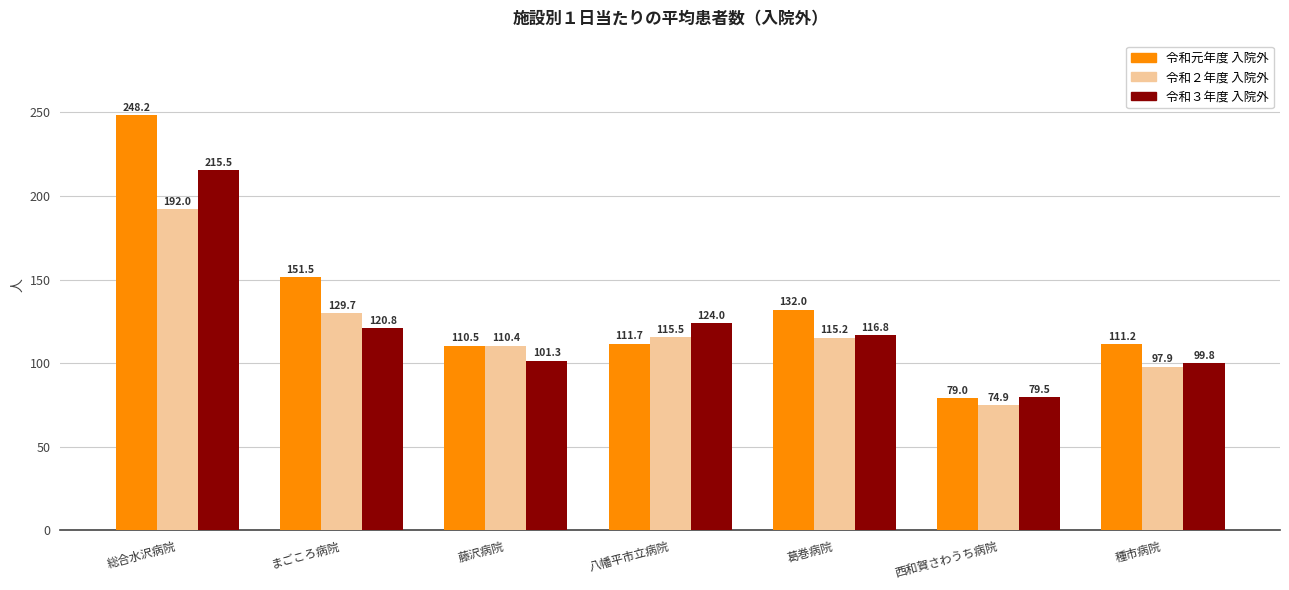

Rank the series by their maximum value, from highest to lowest.

令和元年度 入院外, 令和３年度 入院外, 令和２年度 入院外